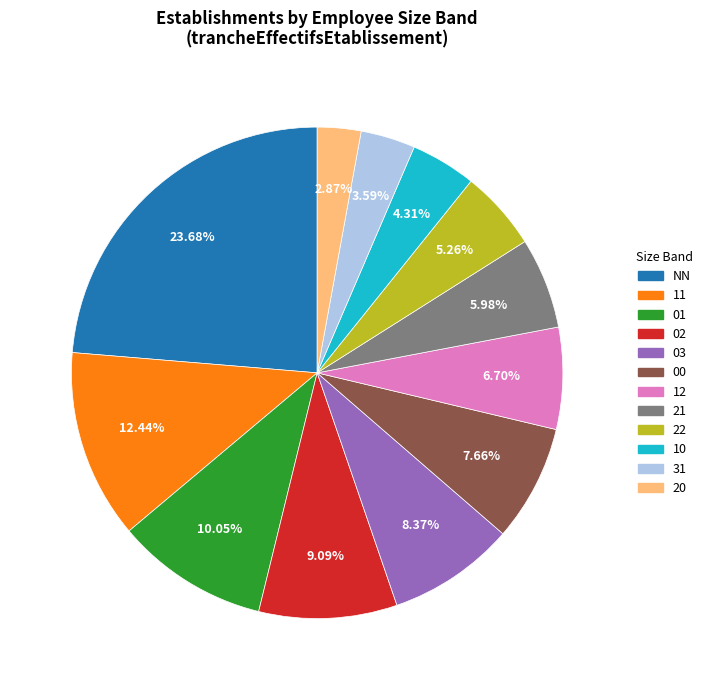

To the nearest percent, what is the average slice percentage?

8%